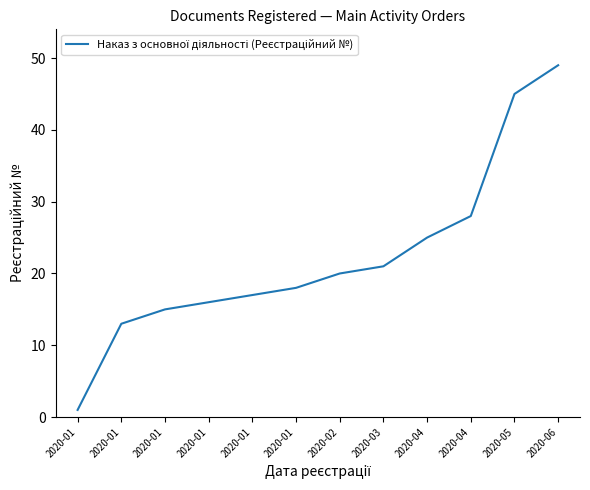

Does the chart display data point markers on the line(s)?

No